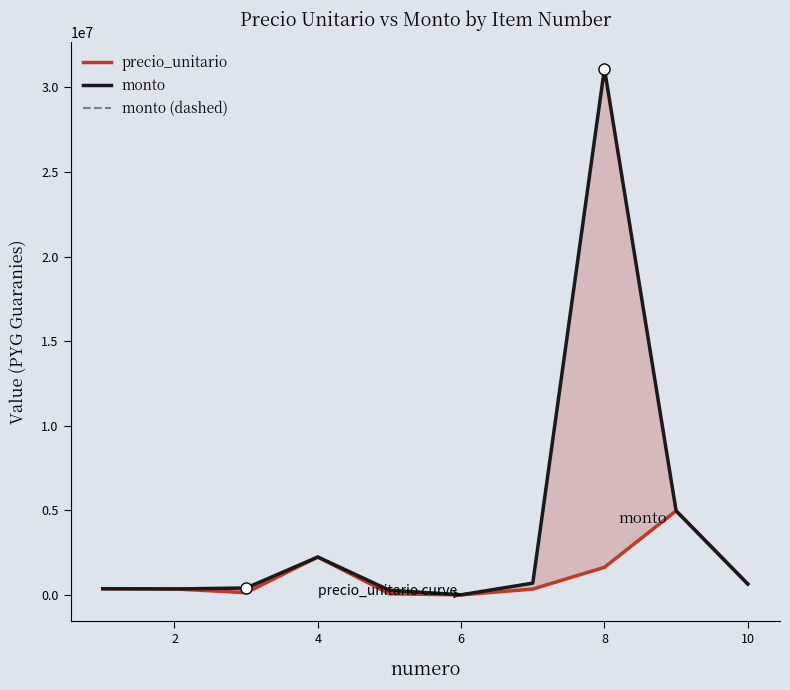

What is the difference between the second highest and minimum values in the monto series?

4963500